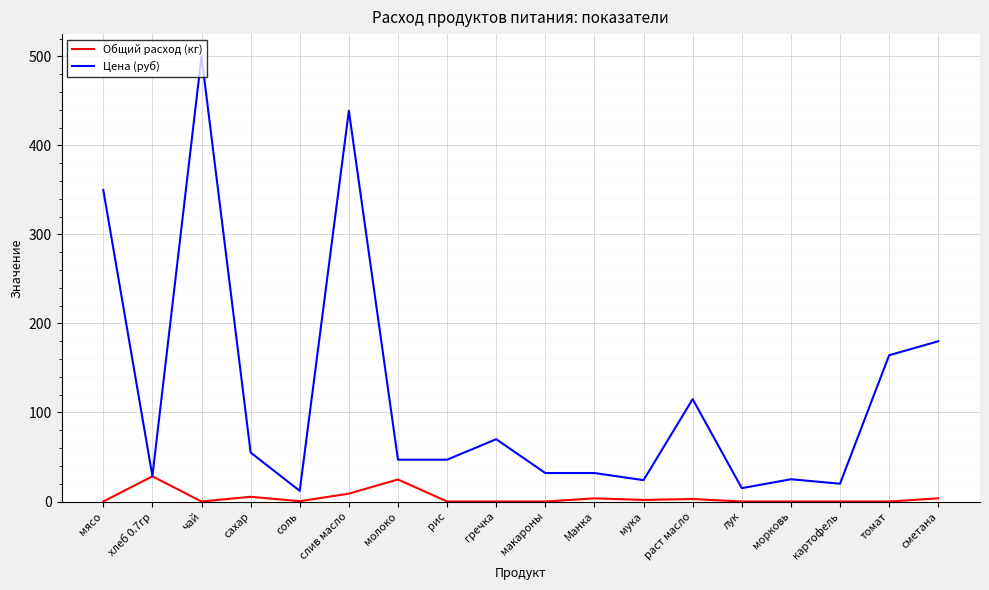

List the series in order of their peak value, lowest first.

Общий расход (кг), Цена (руб)